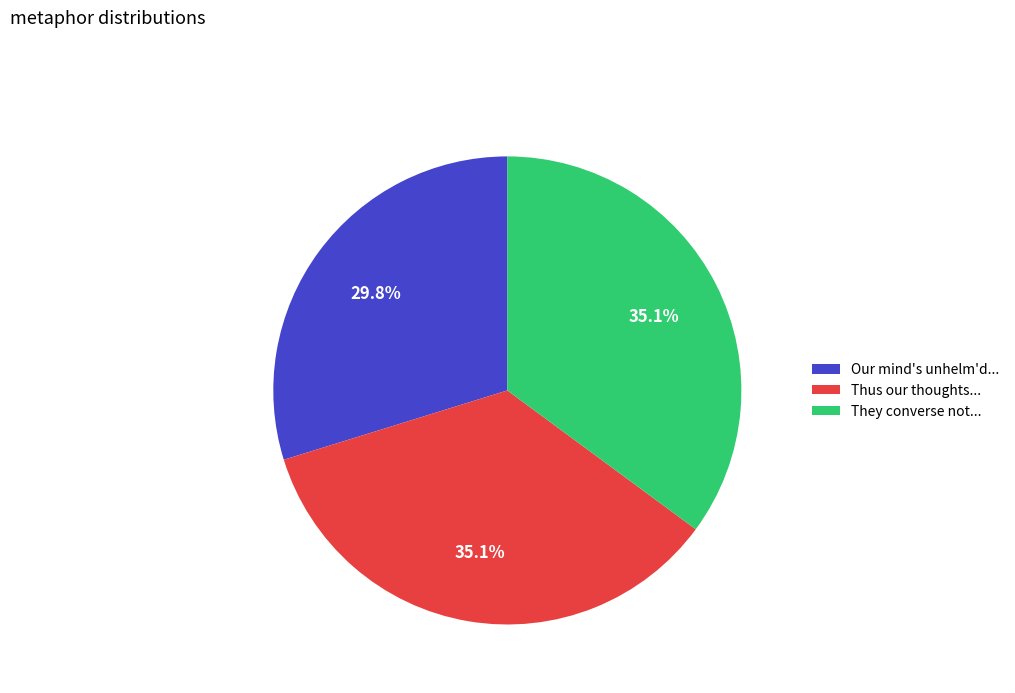

Is They converse not... the majority of the pie?

No